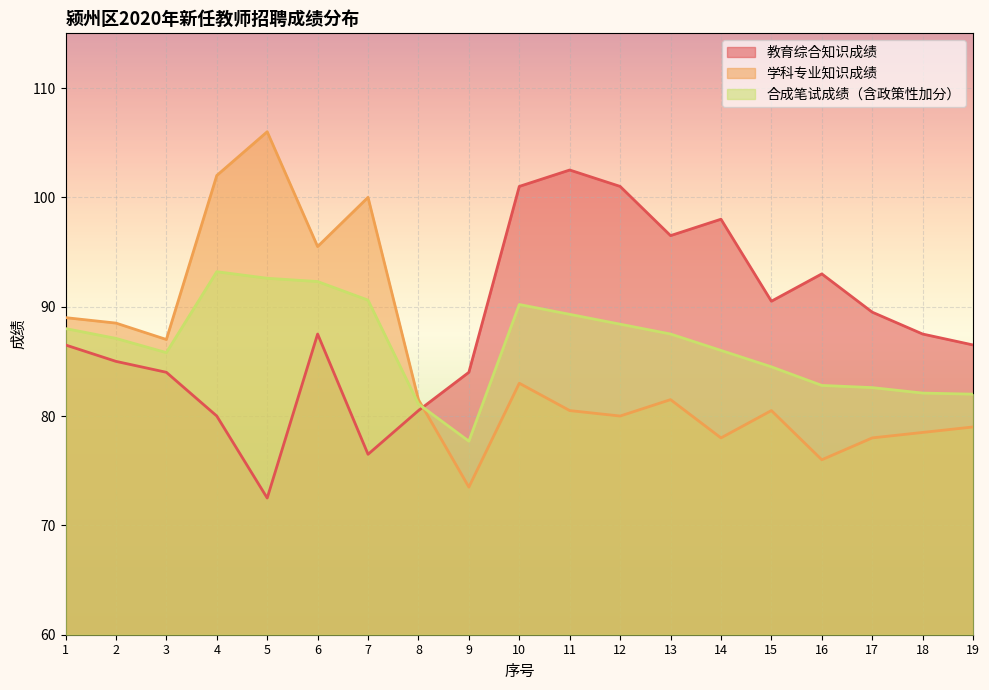

What is the difference between the highest and lowest values at 19?

7.5